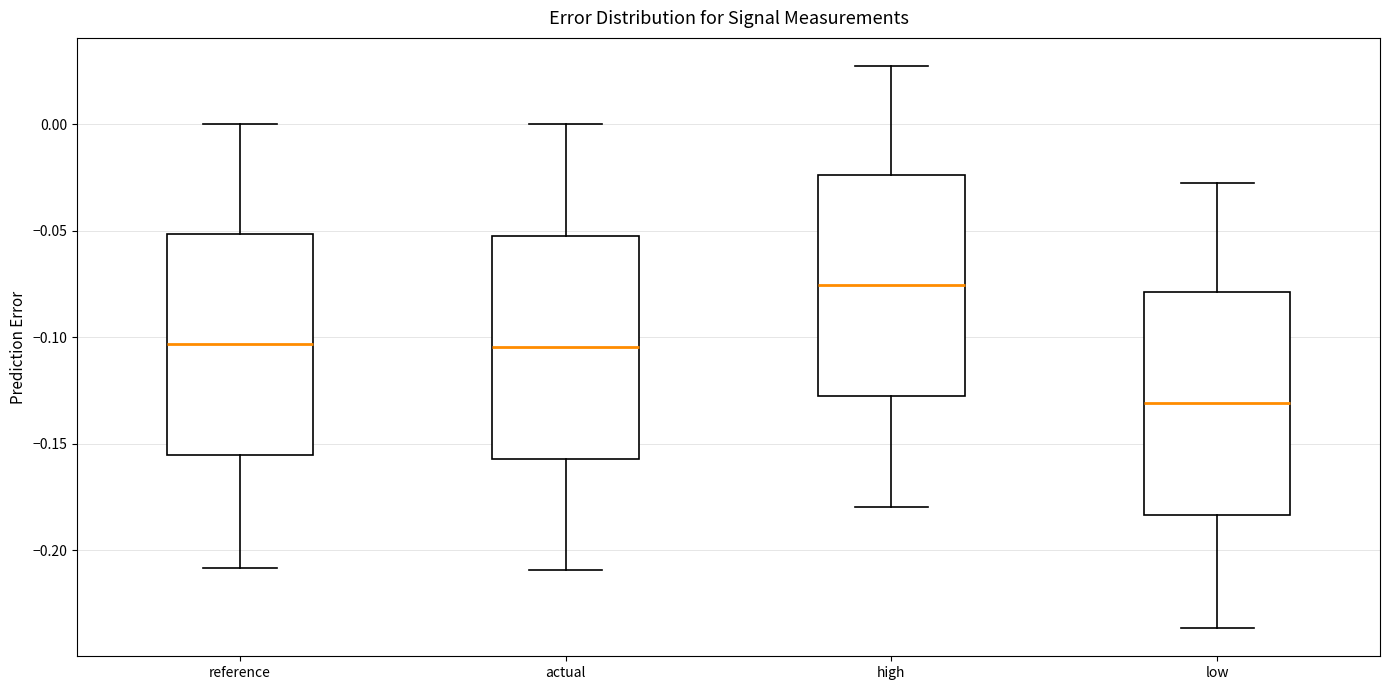

Reading left to right, read every box against the y-axis: the position of its median line, the range the box covers, and the ends of its whiskers. The values are not printed on the chart, so give them approximately, as read against the axis.

reference: median -0.105, box -0.155 to -0.050, whiskers -0.210 to 0.000
actual: median -0.105, box -0.155 to -0.050, whiskers -0.210 to 0.000
high: median -0.075, box -0.125 to -0.025, whiskers -0.180 to 0.025
low: median -0.130, box -0.185 to -0.080, whiskers -0.235 to -0.025